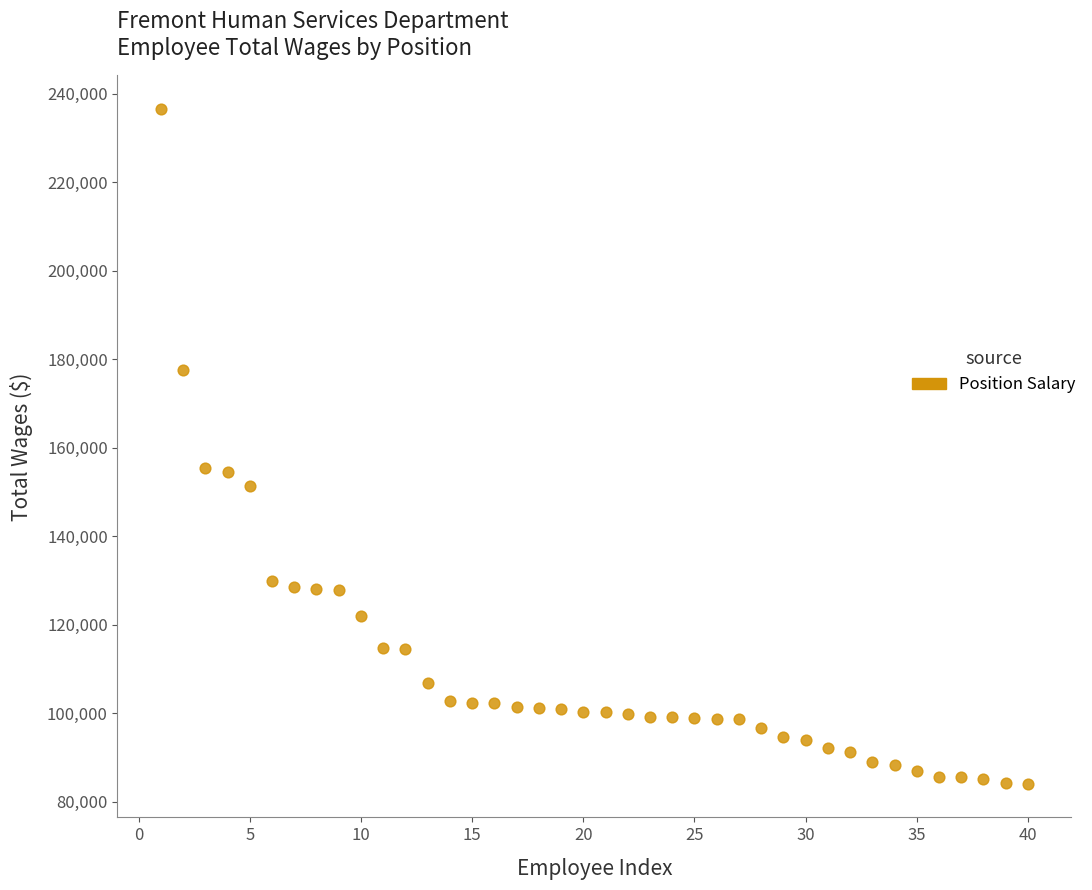

What is the range of Y values (max minus min)?

152402